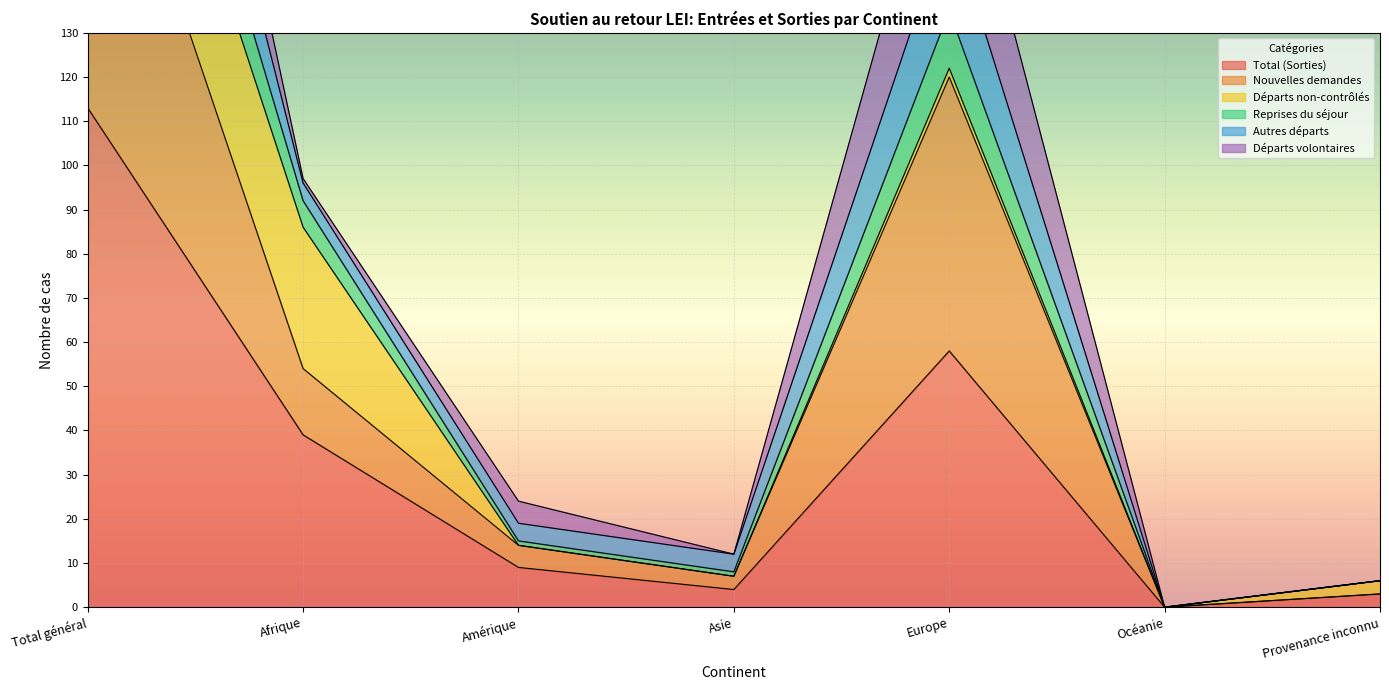

What is the difference between the Total (Sorties) values at Océanie and Europe?

58